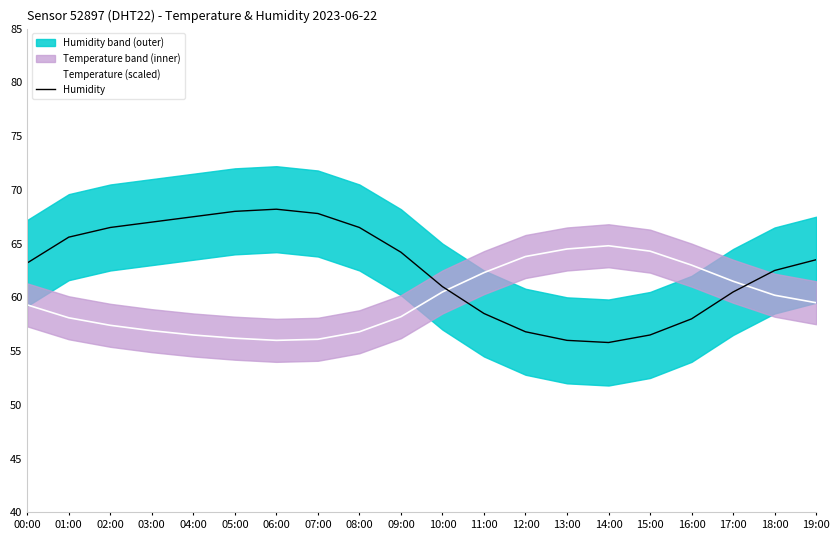

Where do Humidity and Temperature (scaled) first cross each other?

10:00 and 11:00